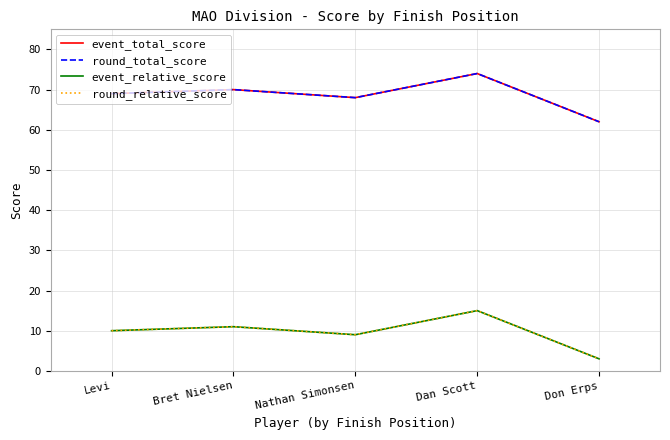

Does the chart have visible grid lines?

Yes